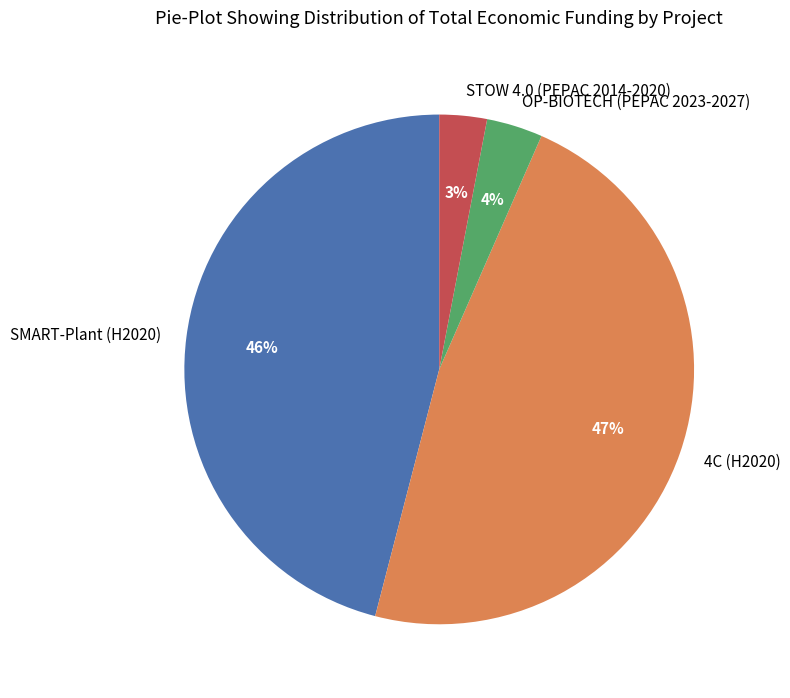

How many segments does this pie chart have?

4